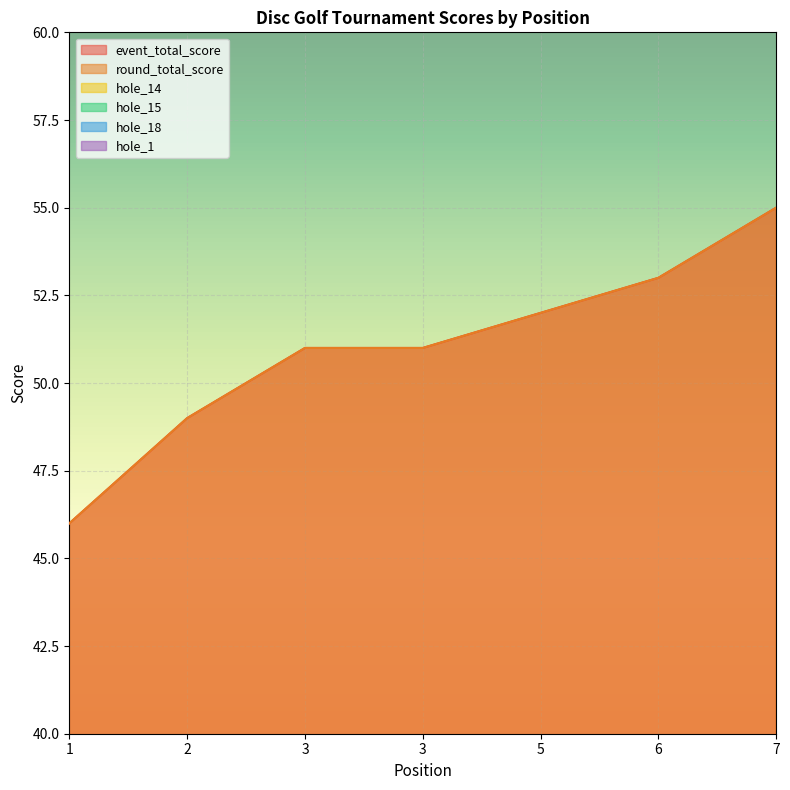

What is the average value of the hole_14 series?

2